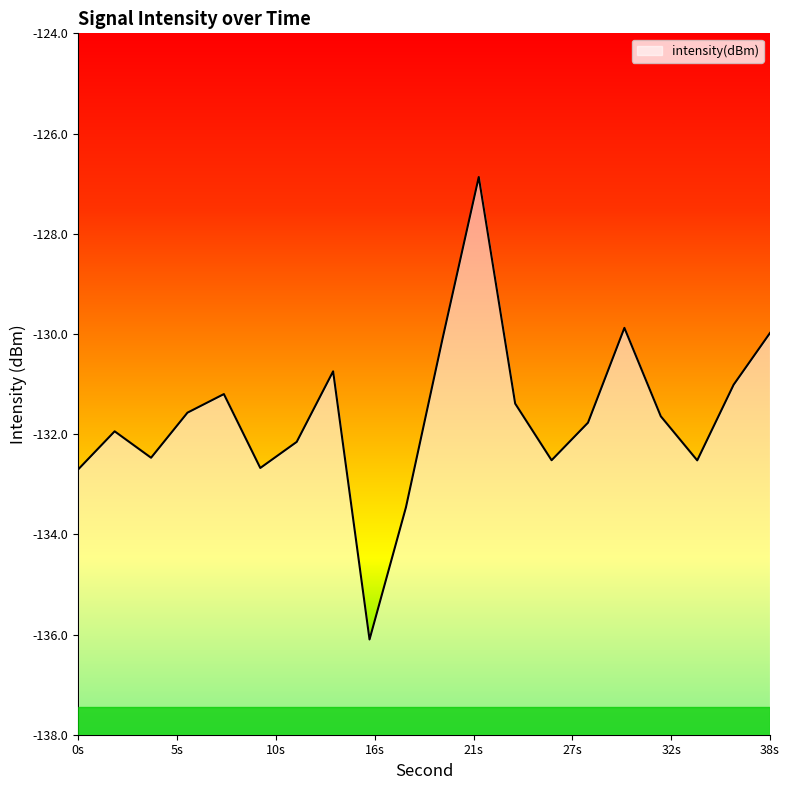

How many lines are shown in the chart?

1